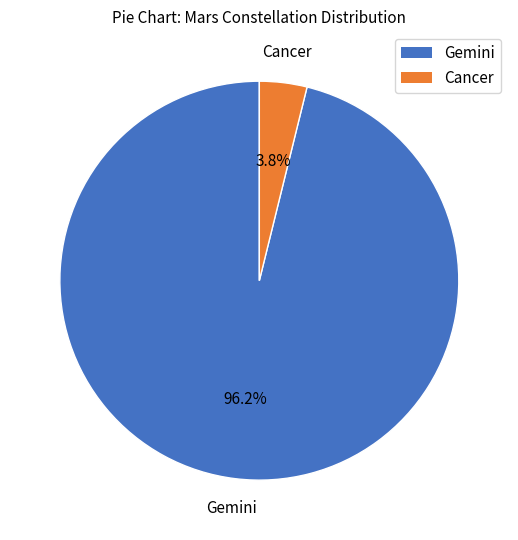

Which category accounts for the majority?

Gemini